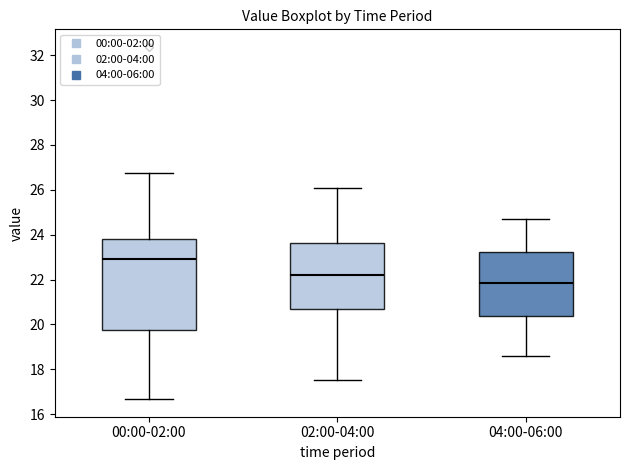

Comparing the boxes themselves (not the whiskers), which one is the tallest?

00:00-02:00